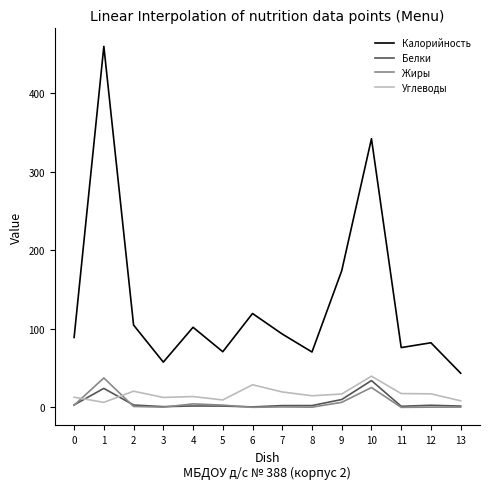

True or false: Белки and Углеводы intersect in this chart.

True